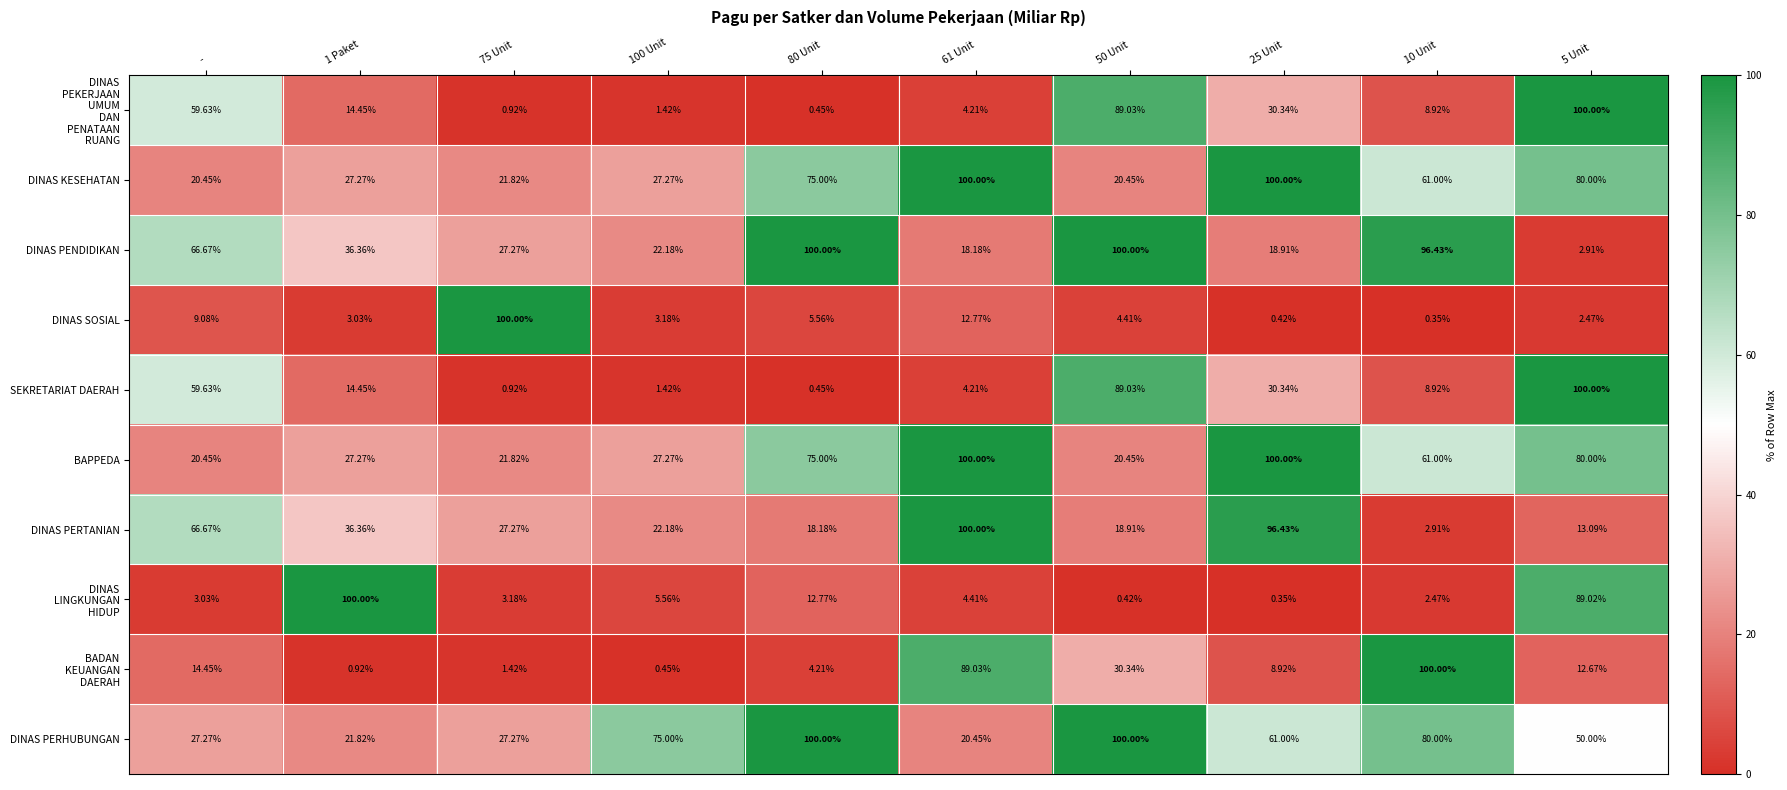

What is the spread (max minus min) of values at 50 Unit?

99.6